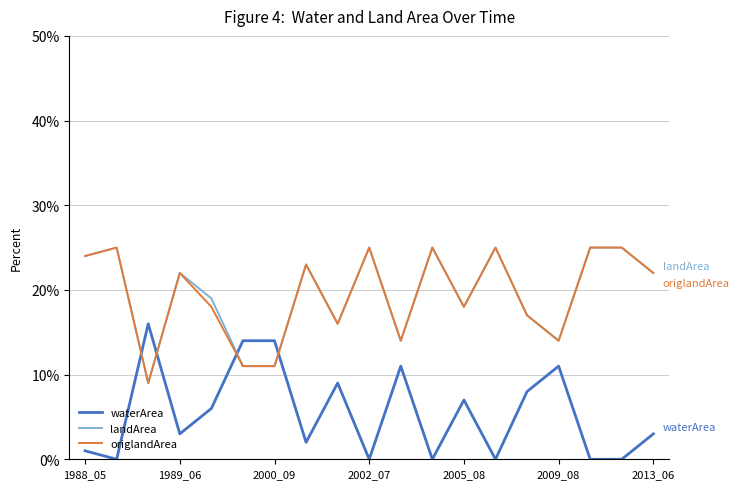

Does the chart have visible grid lines?

Yes